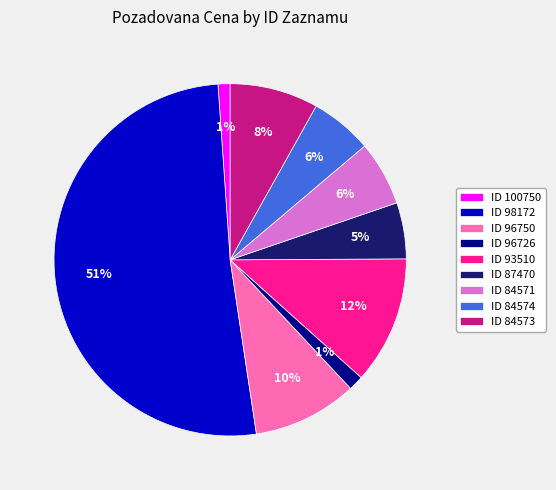

How many segments does this pie chart have?

9